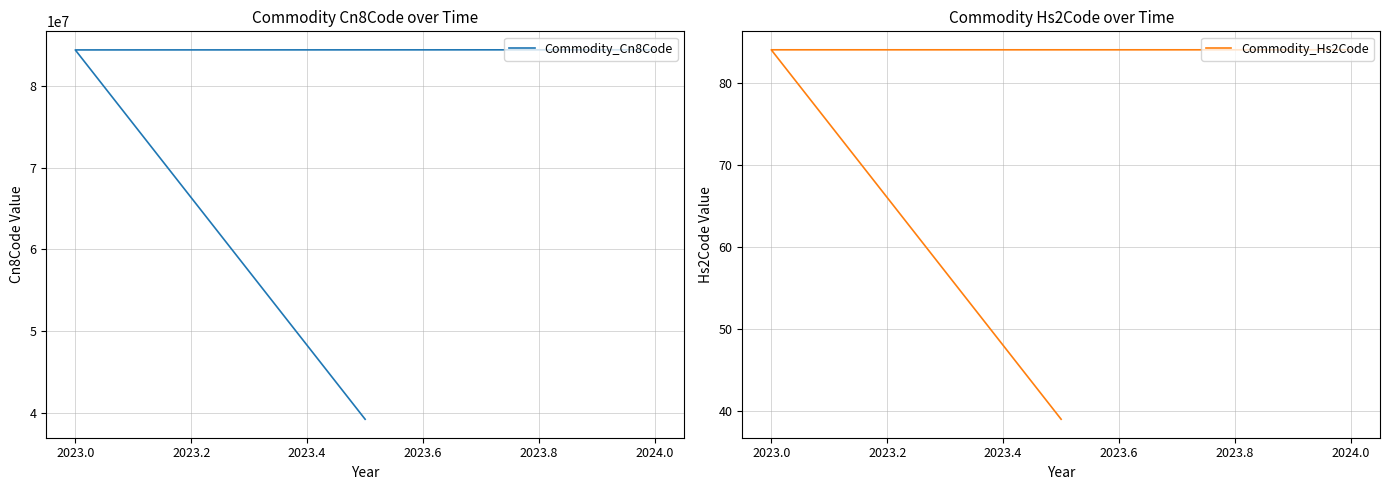

Which series has the largest range (max minus min)?

Commodity_Cn8Code